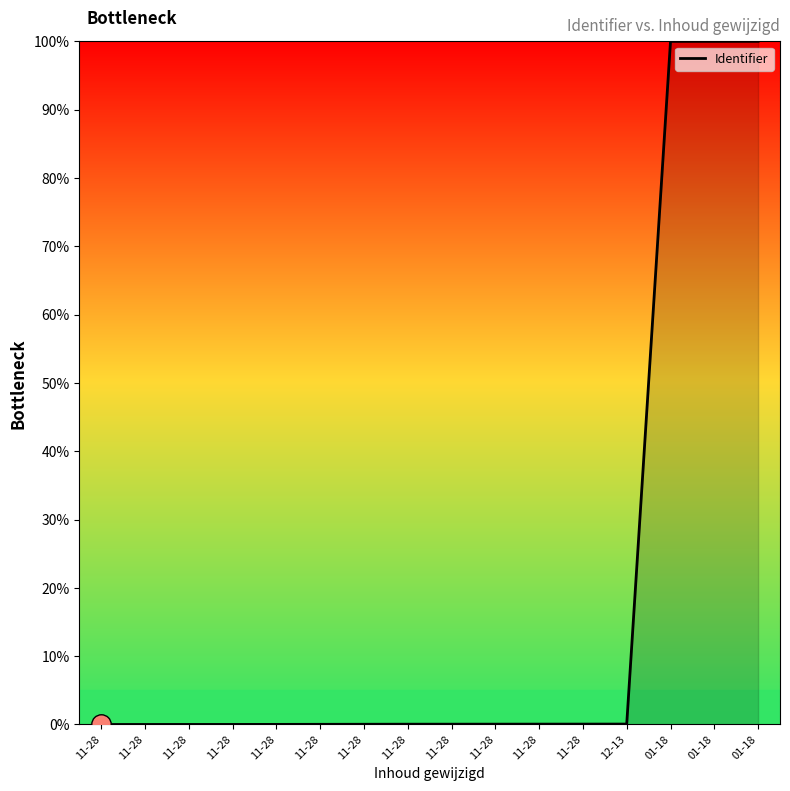

How many lines are shown in the chart?

1